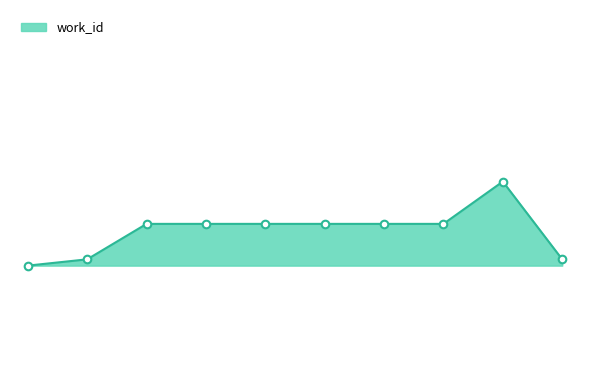

What is the change in value from 15451 to 15589?

+74